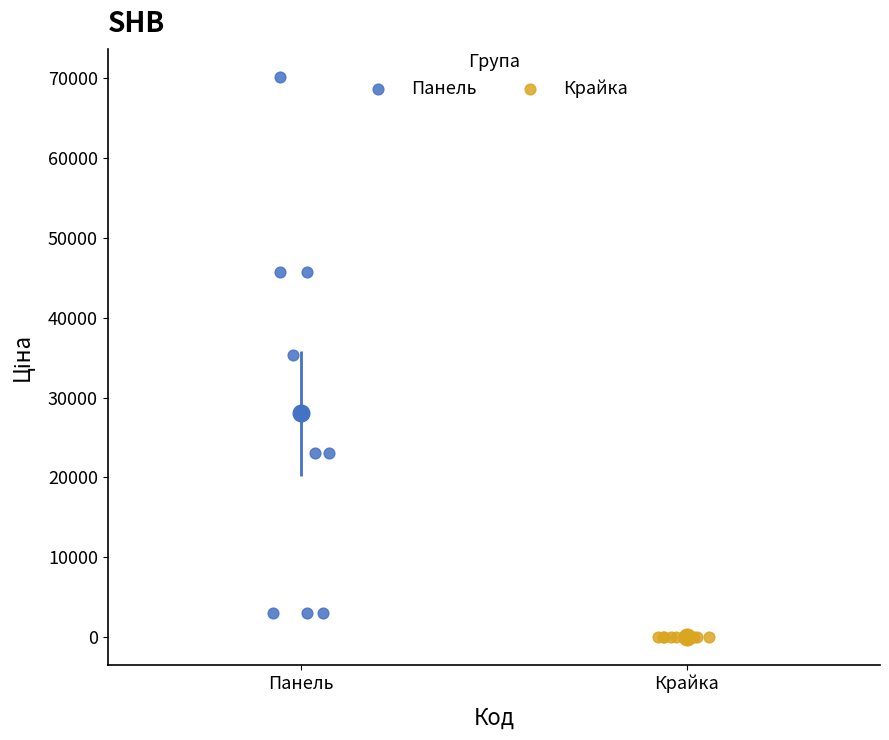

Which series has the widest spread of Y values?

Панель